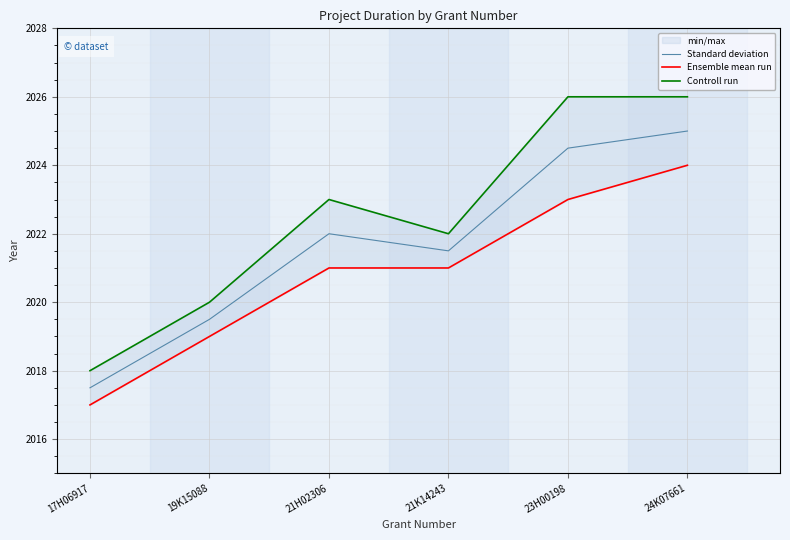

What position from the right is 23H00198?

2